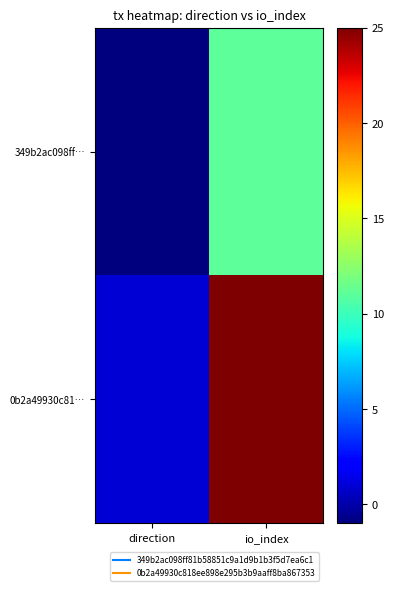

How many series are shown in this chart?

2